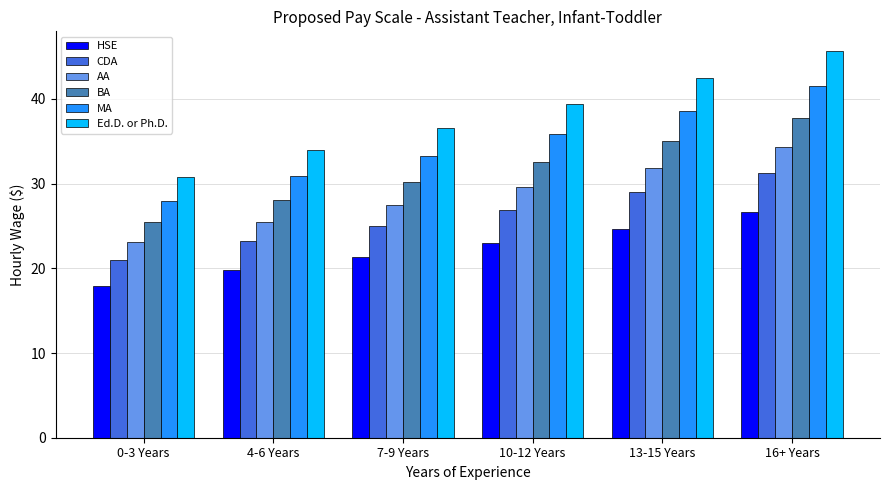

At which label is BA closest to 31?

7-9 Years